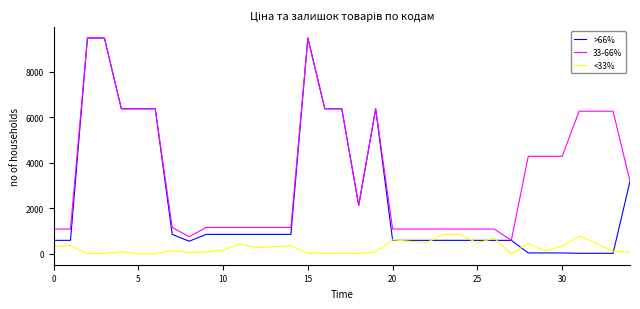

In <33%, how many points are higher than both neighbors (excluding endpoints)?

10